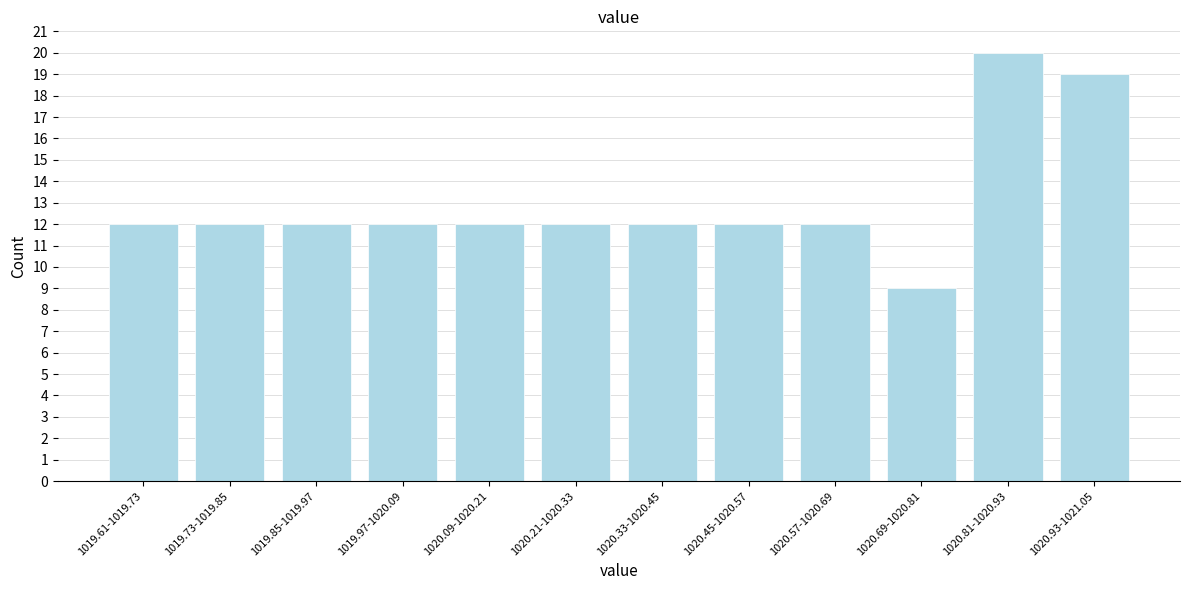

Reading left to right, what are all the values shown in this chart?

1019.61-1019.73=12	1019.73-1019.85=12	1019.85-1019.97=12	1019.97-1020.09=12	1020.09-1020.21=12	1020.21-1020.33=12	1020.33-1020.45=12	1020.45-1020.57=12	1020.57-1020.69=12	1020.69-1020.81=9	1020.81-1020.93=20	1020.93-1021.05=19